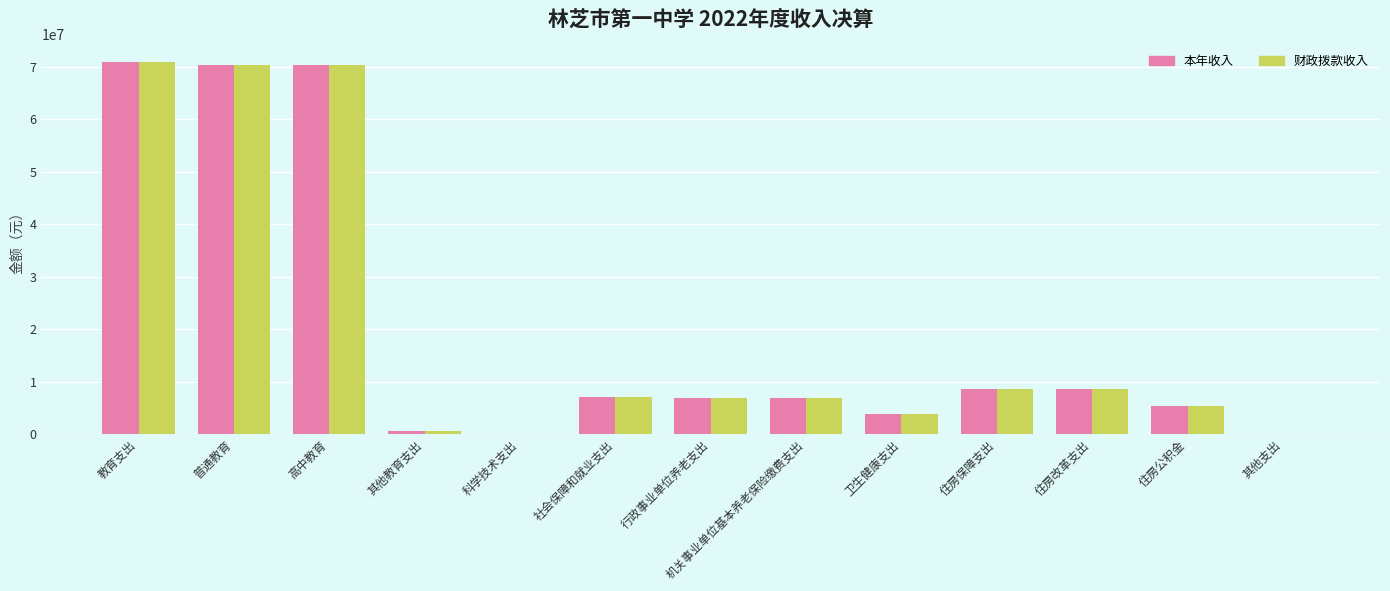

What is the total value across all series at 机关事业单位基本养老保险缴费支出?

13592489.9